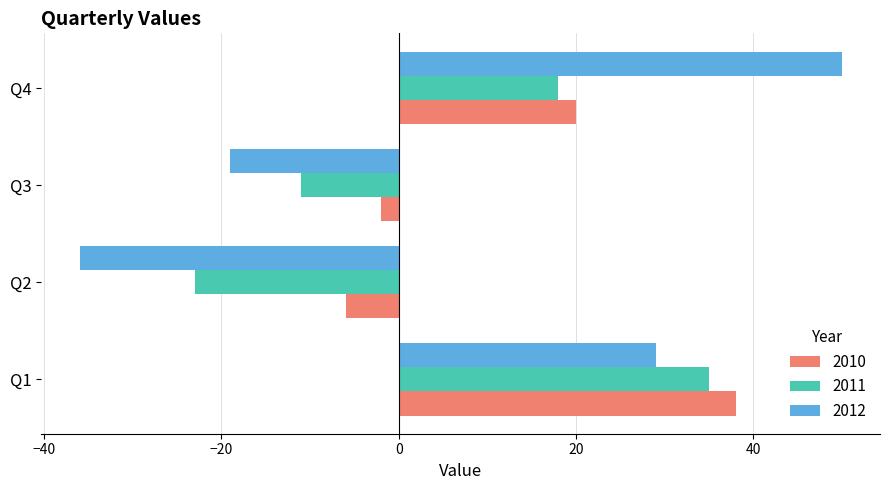

What is the spread (max minus min) of values at Q1?

9